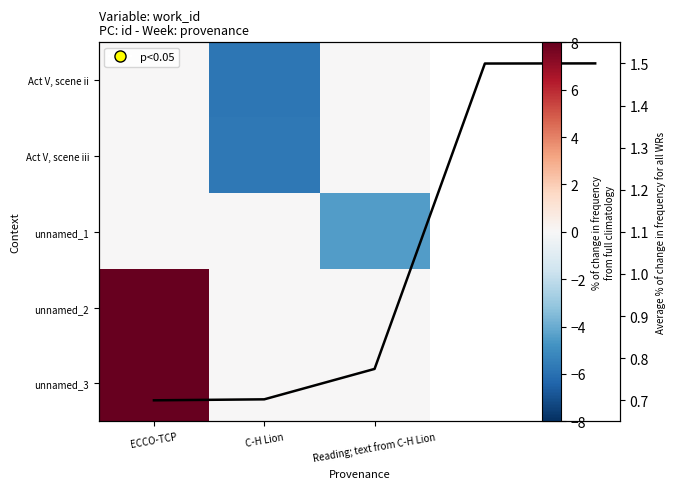

The value of Act V, scene iii at Reading; text from C-H Lion is -1.8. True or false?

False